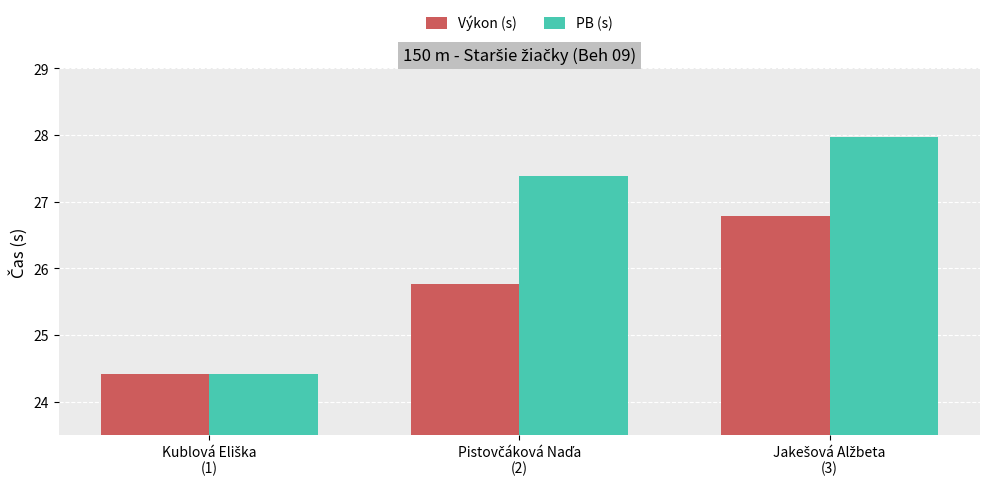

What is the maximum value for Výkon (s)?

26.8